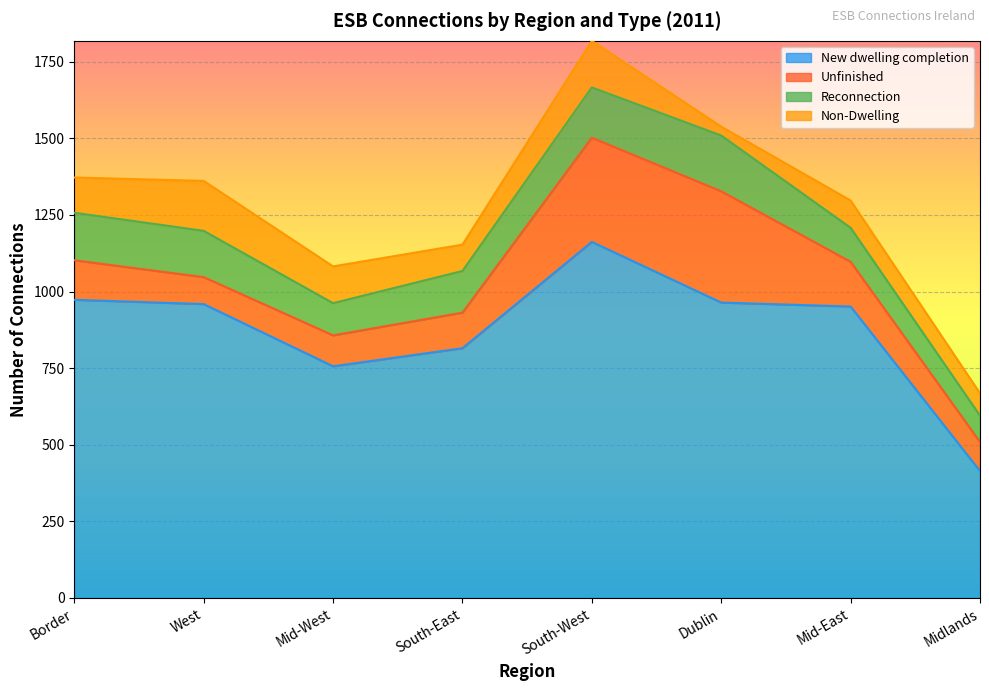

Where does the Non-Dwelling series first go above 115?

West